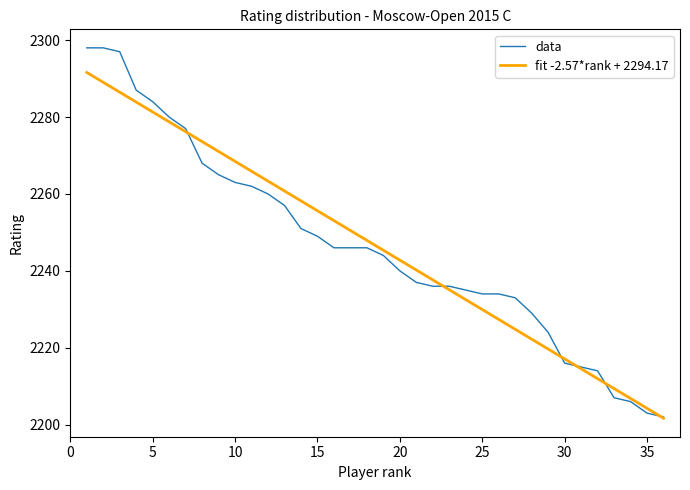

What are all the series names shown in the legend?

data, fit -2.57*rank + 2294.17